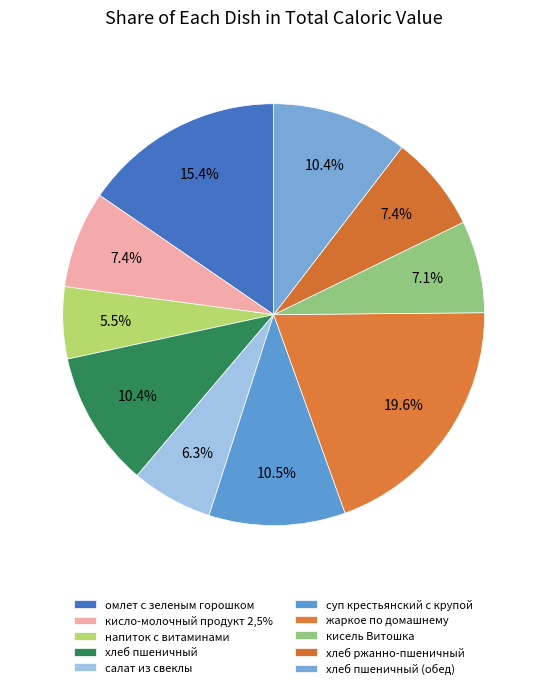

Does хлеб пшеничный (обед) account for over 50% of the chart?

No